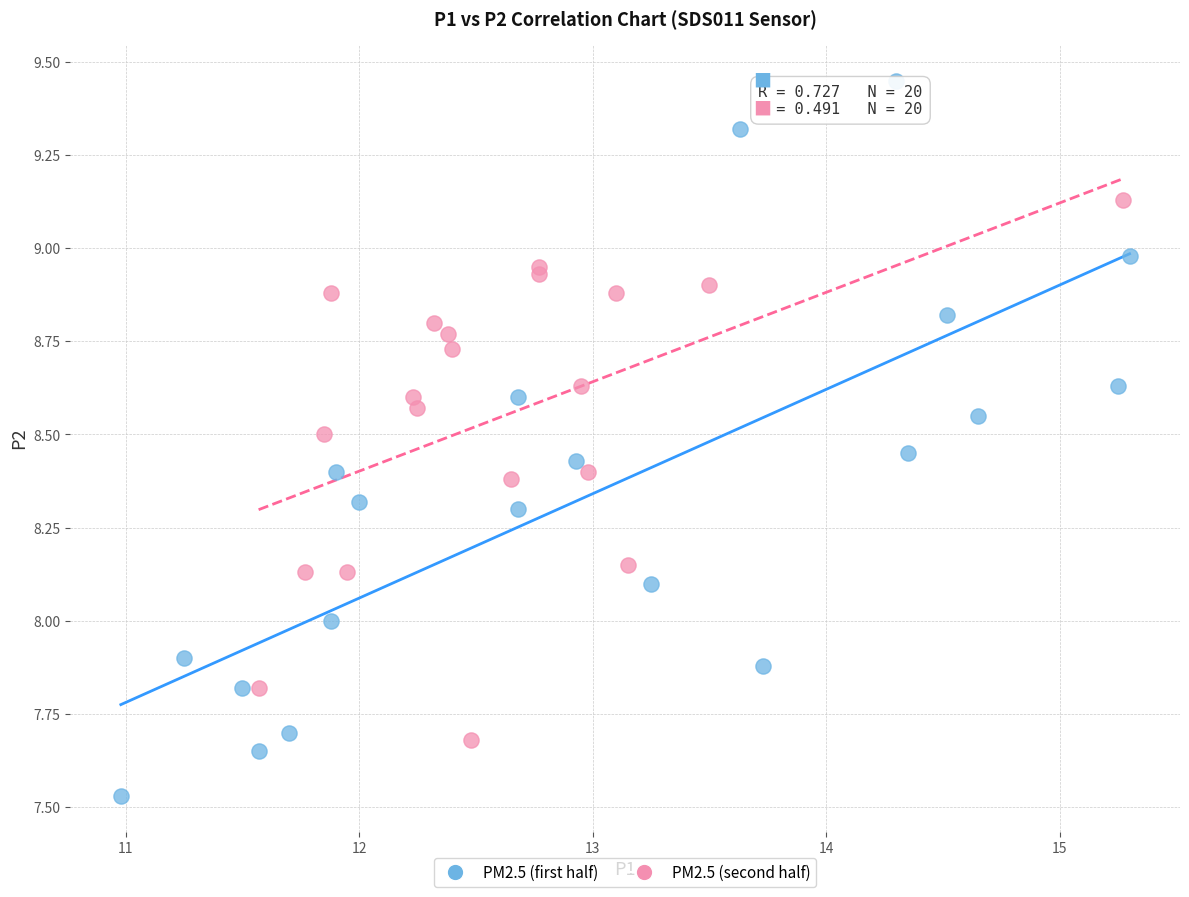

Which series reaches the maximum Y coordinate?

PM2.5 (first half)